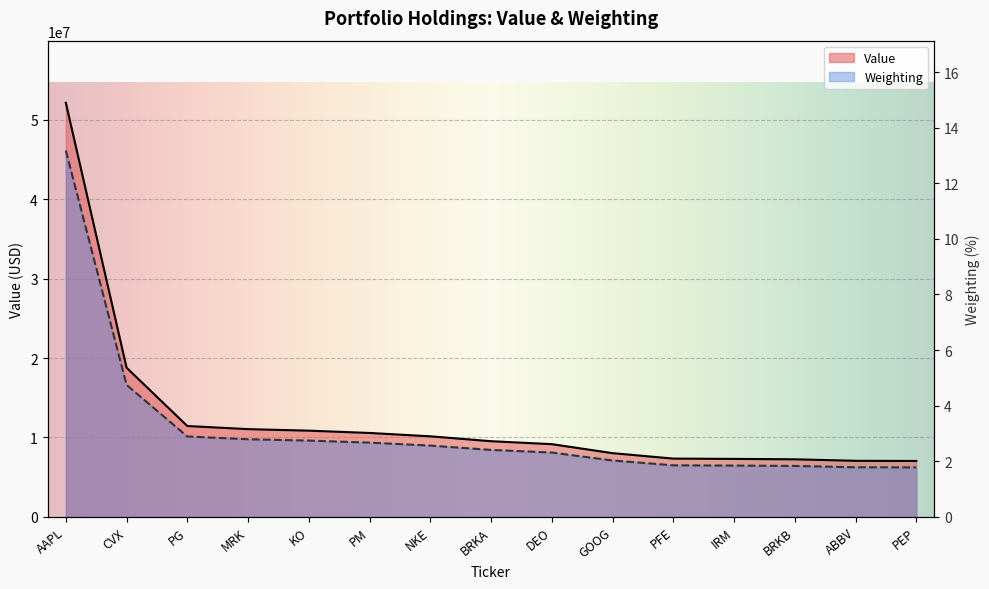

The Weighting series shows 1.8 at BRKB. True or false?

True